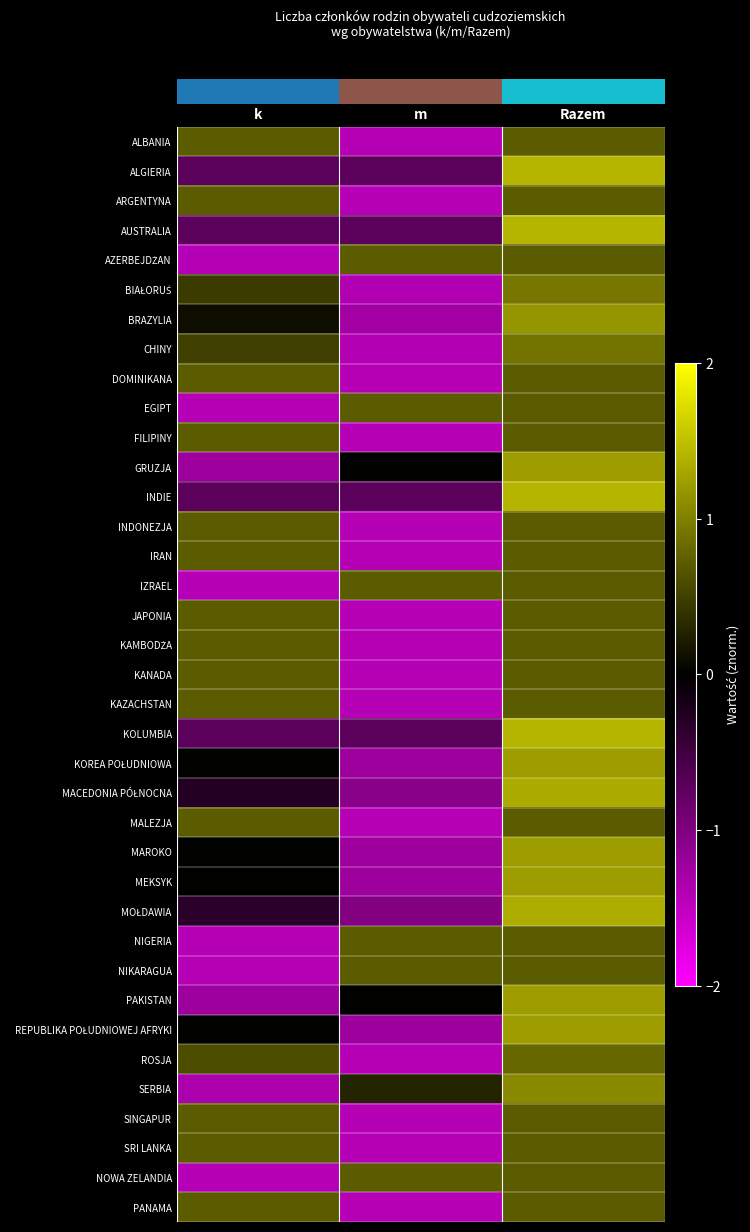

Between Razem and m, which is larger?

Razem